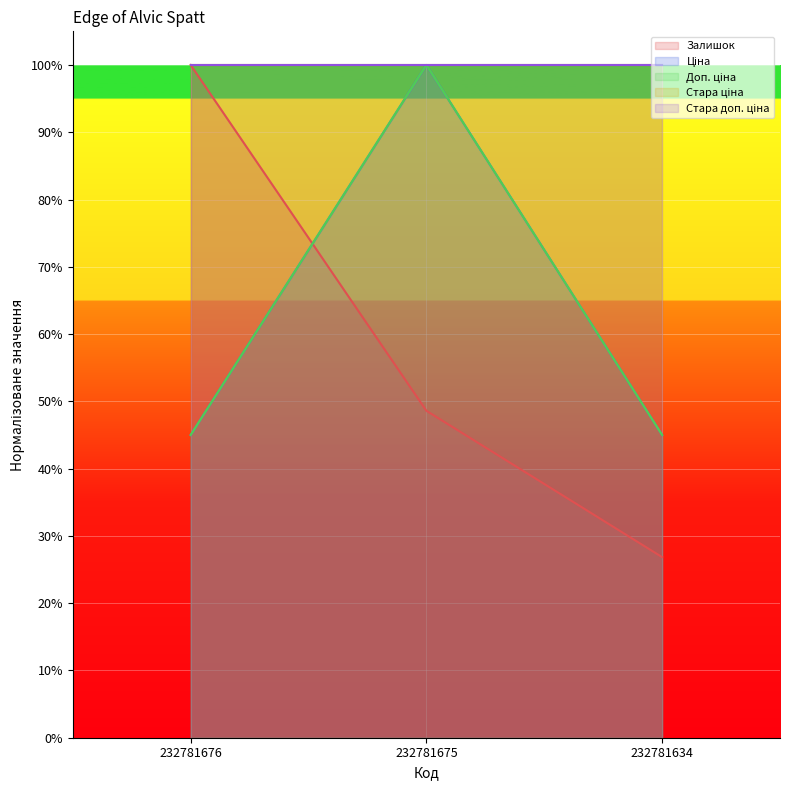

Which category has the lowest value in the Доп. ціна series?

232781676